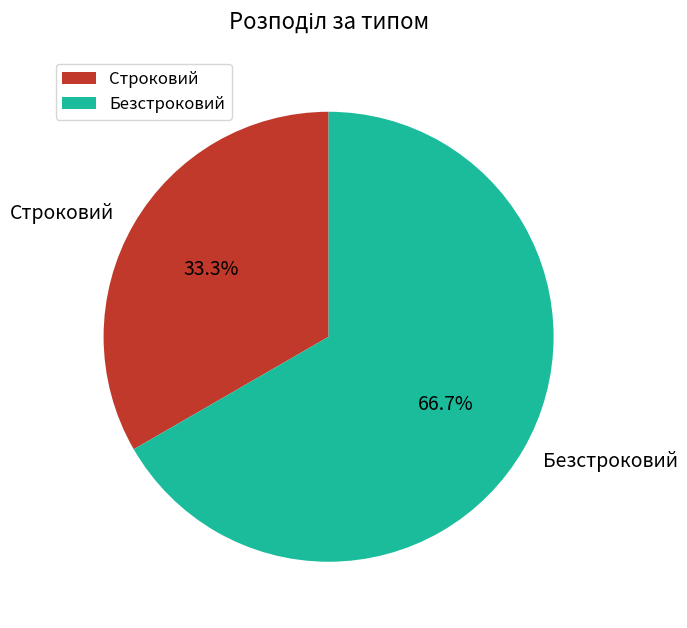

Between Строковий and Безстроковий, which is larger?

Безстроковий